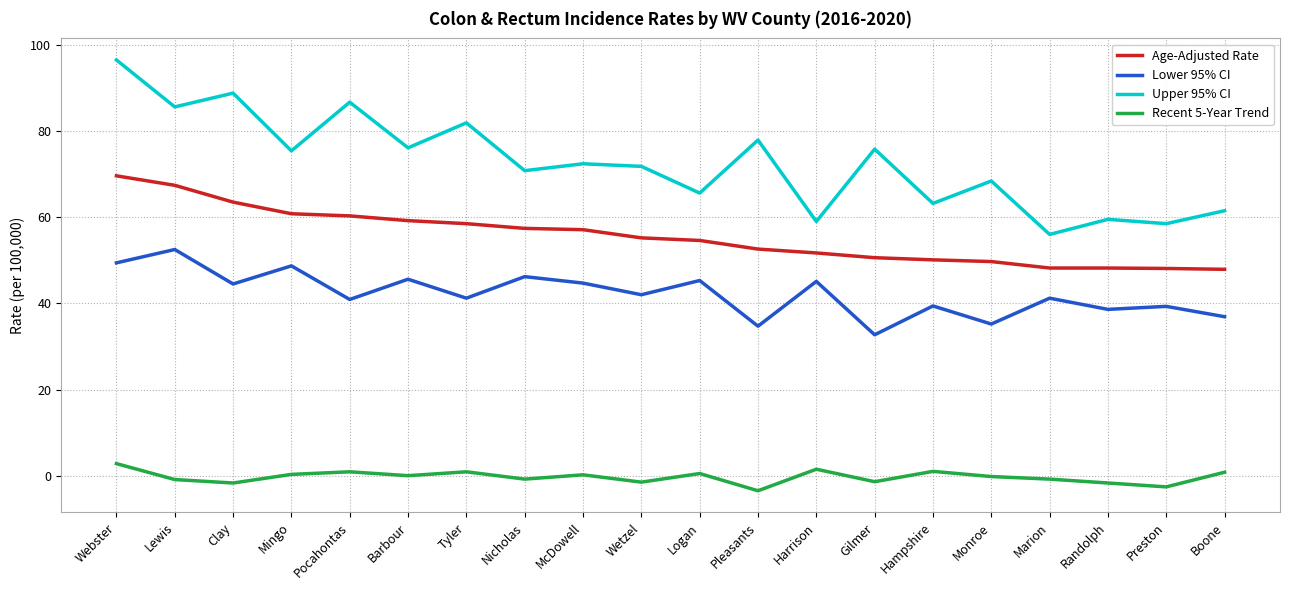

True or false: Recent 5-Year Trend and Age-Adjusted Rate cross at least once.

False